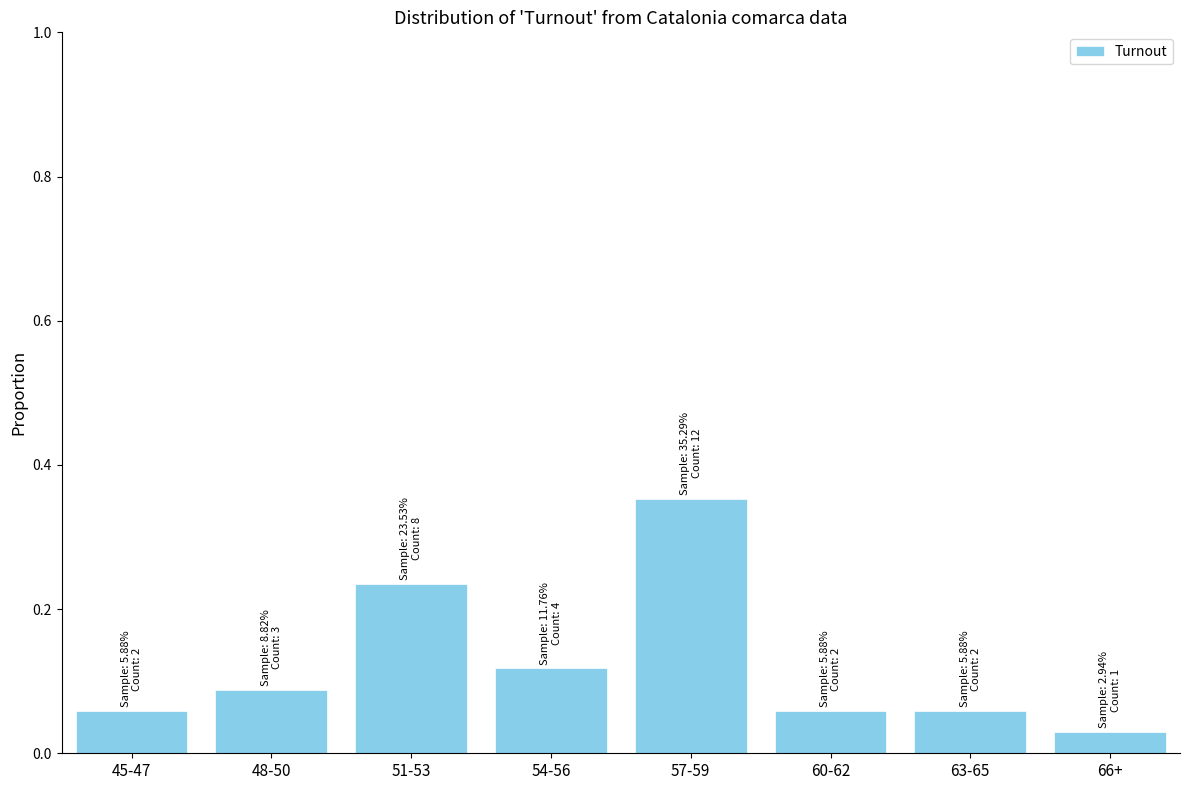

At which label is the value closest to 0?

66+